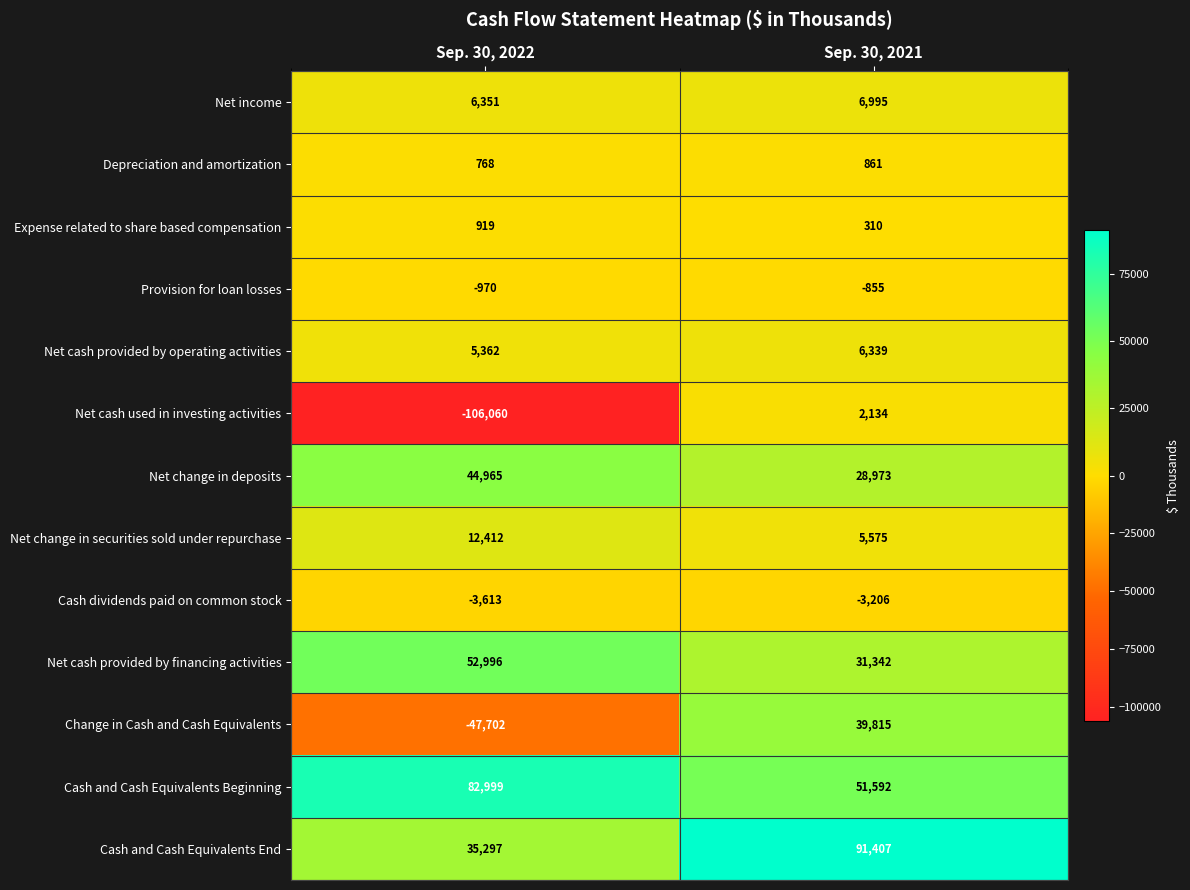

What value does the Change in Cash and Cash Equivalents series have at Sep. 30, 2022, to the nearest 10?

-47700